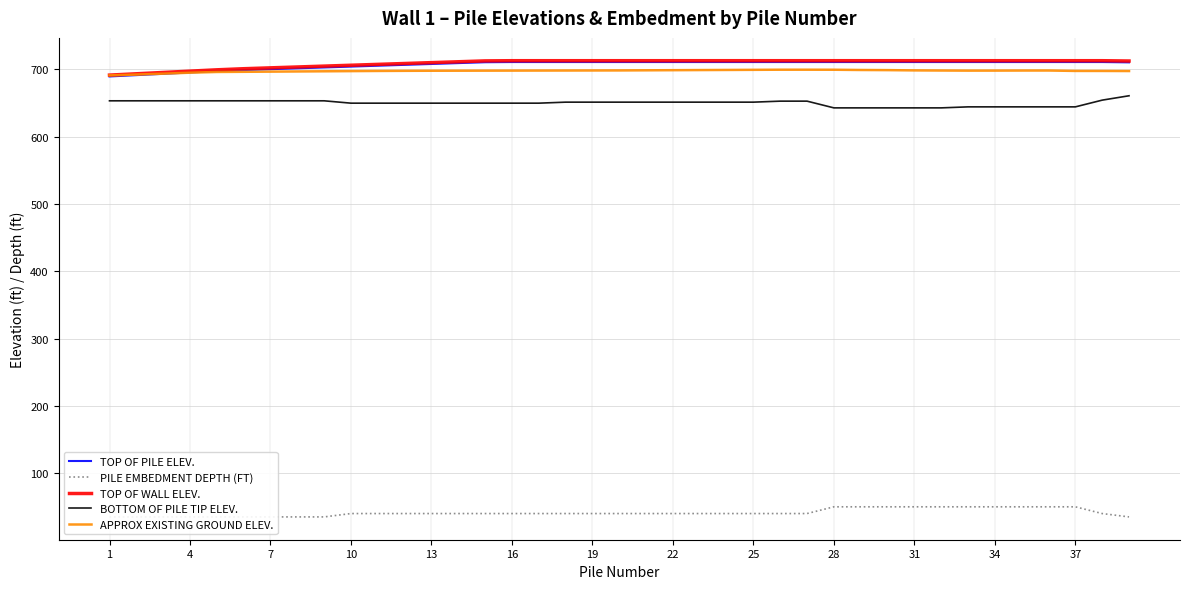

What is the lowest value of the APPROX EXISTING GROUND ELEV. series?

691.2